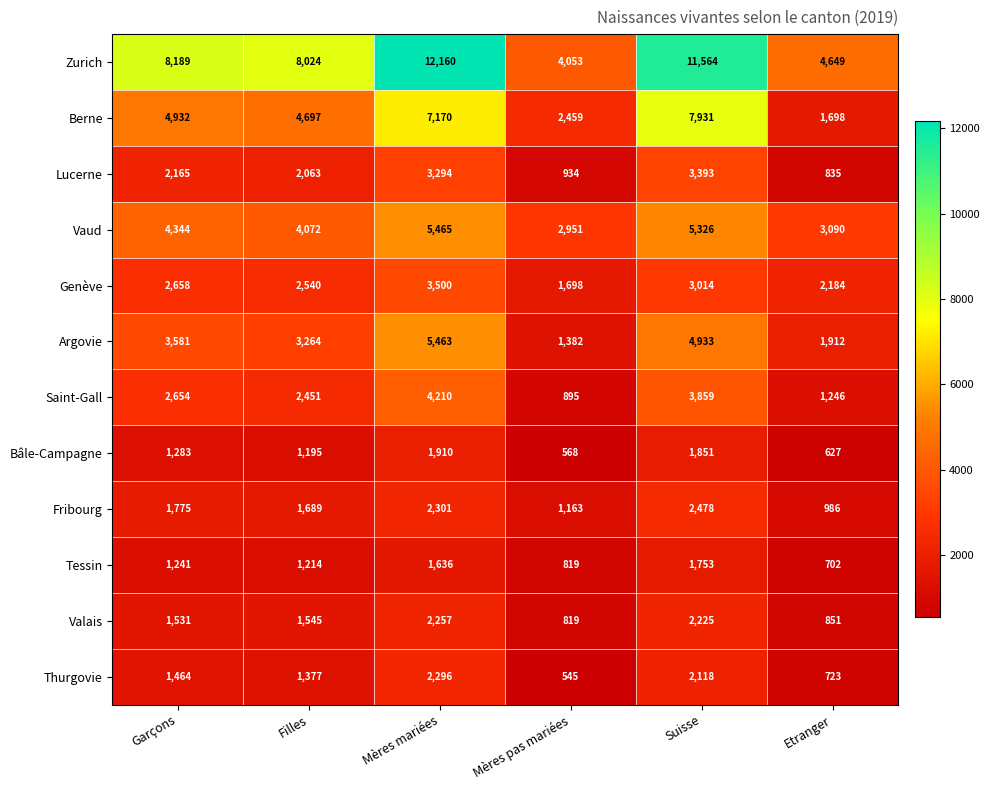

What value does the Thurgovie series have at Mères mariées, to the nearest 100?

2300